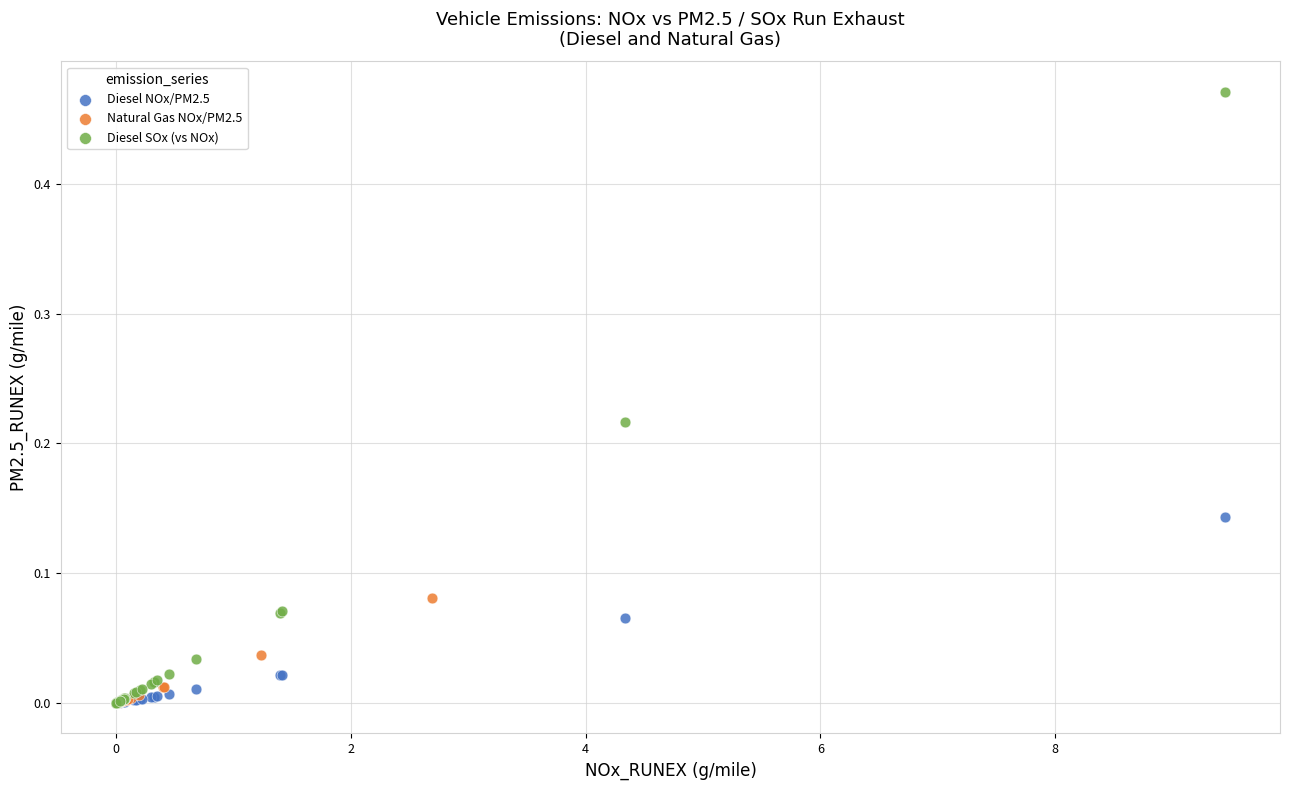

What are all the series names shown in the legend?

Diesel NOx/PM2.5, Natural Gas NOx/PM2.5, Diesel SOx (vs NOx)